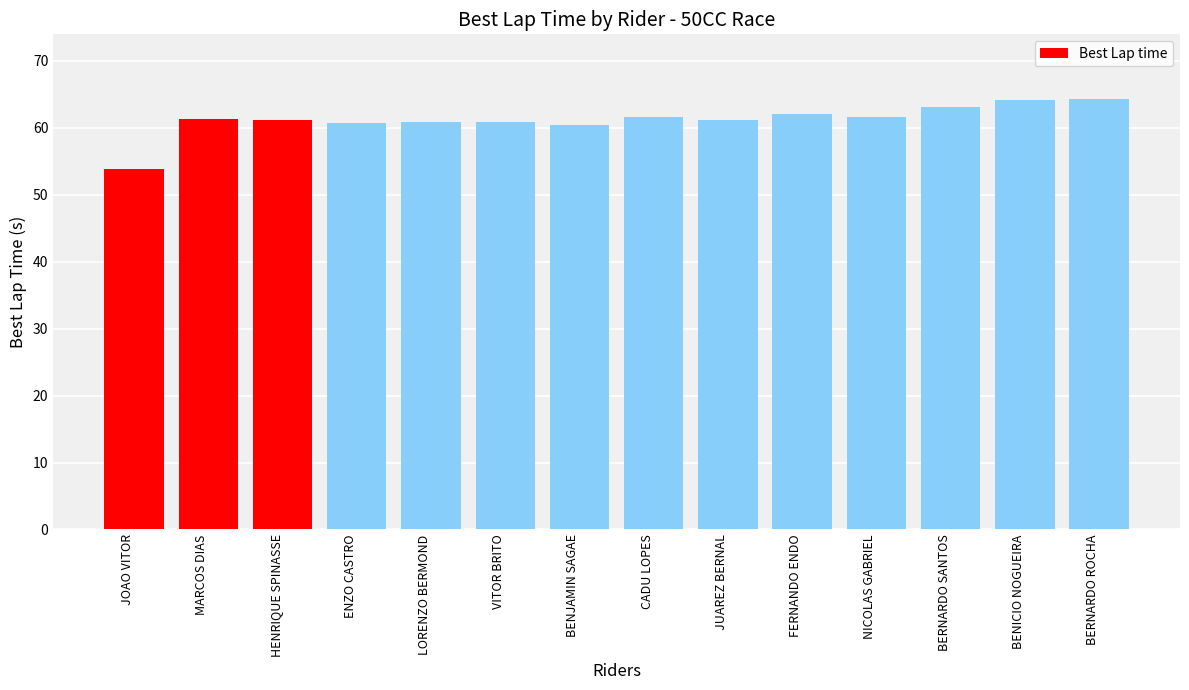

What is the change in value from JOAO VITOR to ENZO CASTRO?

+6.9